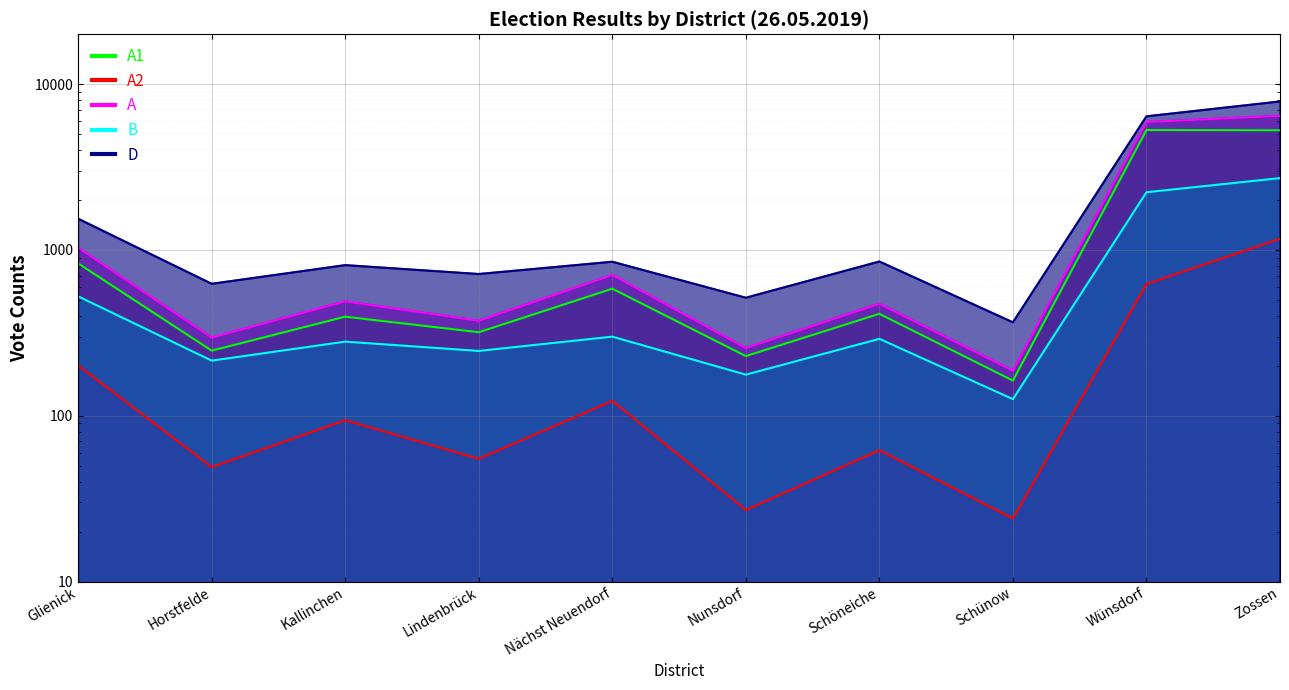

In D, how many points are lower than both neighbors (excluding endpoints)?

4